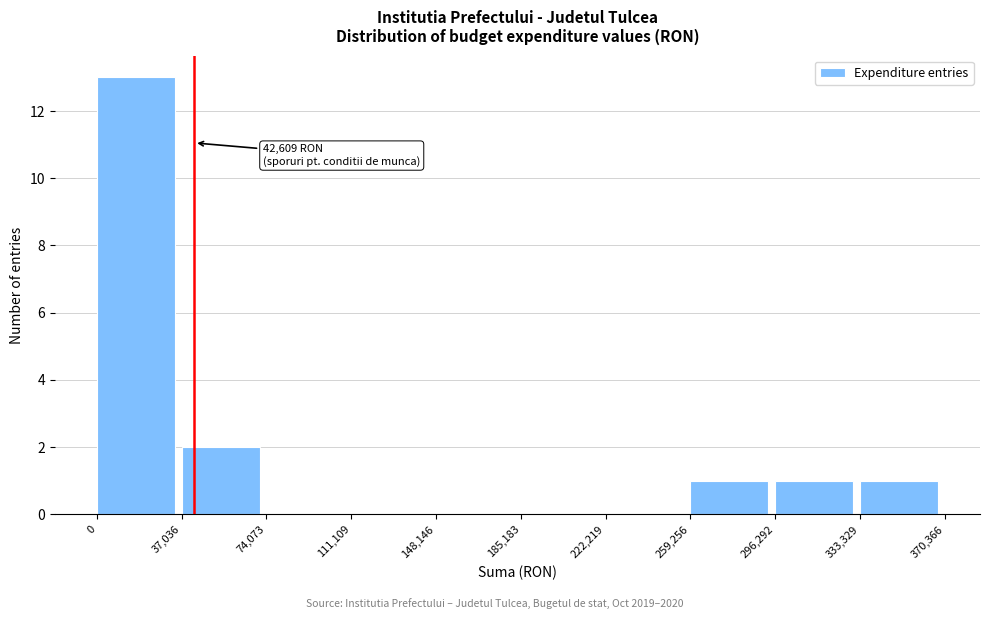

Over which range of the x-axis is the bar tallest?

0 to 37,036